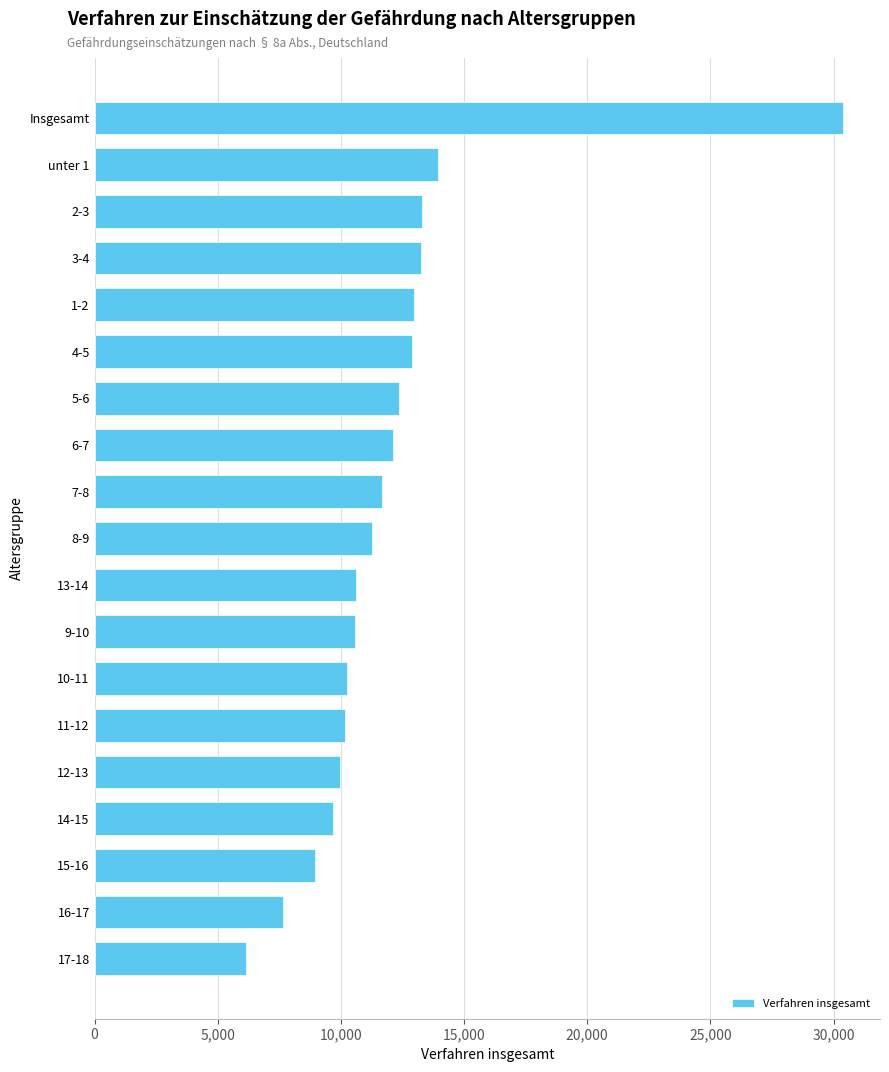

At which label is the value closest to 18257?

unter 1